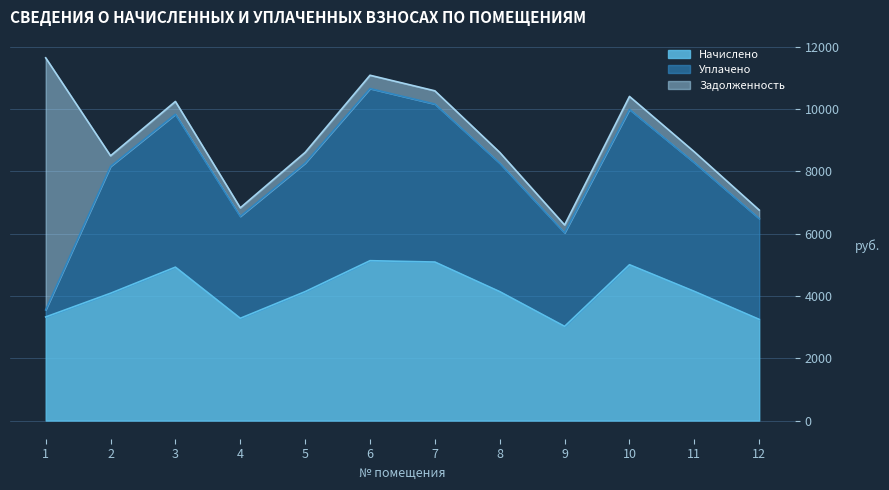

What is the minimum value shown in the chart?

227.8